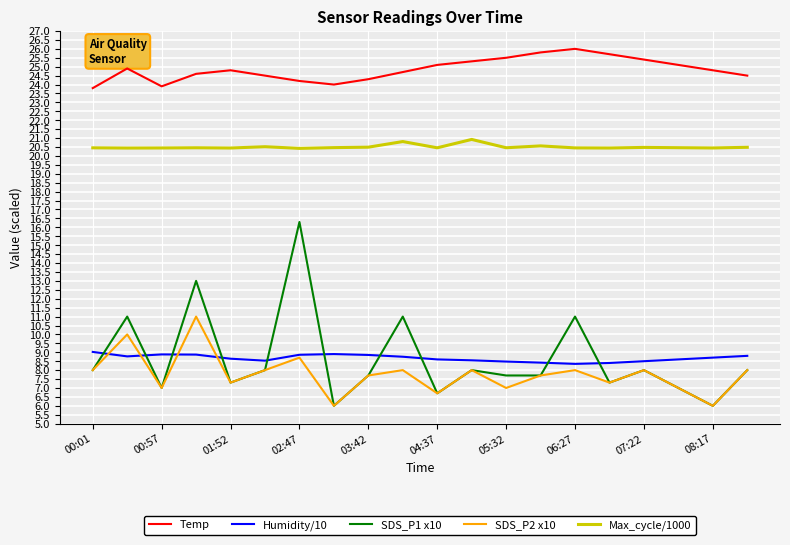

Rank the series by their maximum value, from lowest to highest.

Humidity/10, SDS_P2 x10, SDS_P1 x10, Max_cycle/1000, Temp